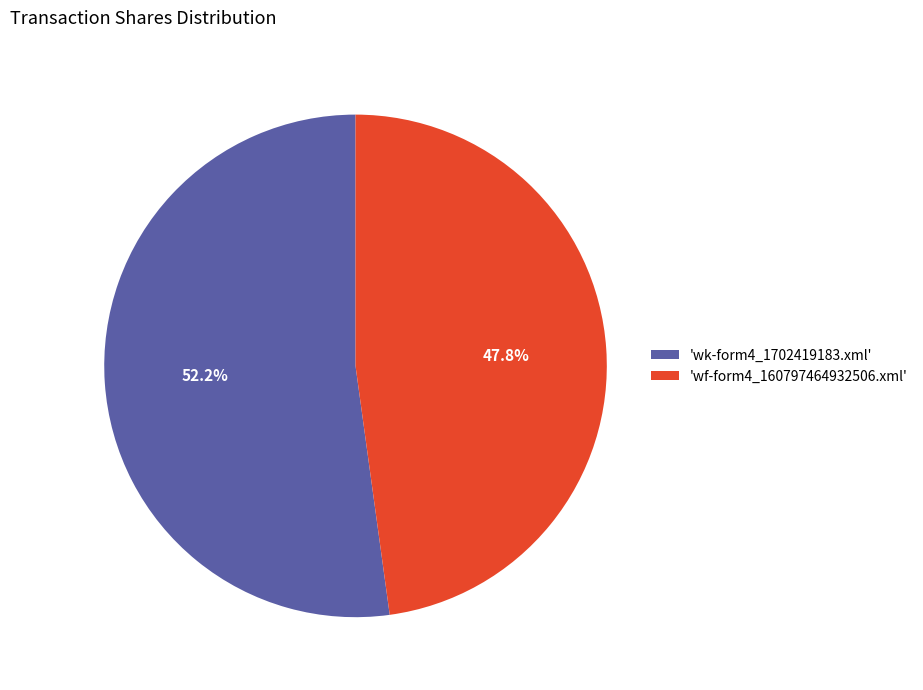

Combined, what portion of the pie is 'wk-form4_1702419183.xml' and 'wf-form4_160797464932506.xml'?

100.0%